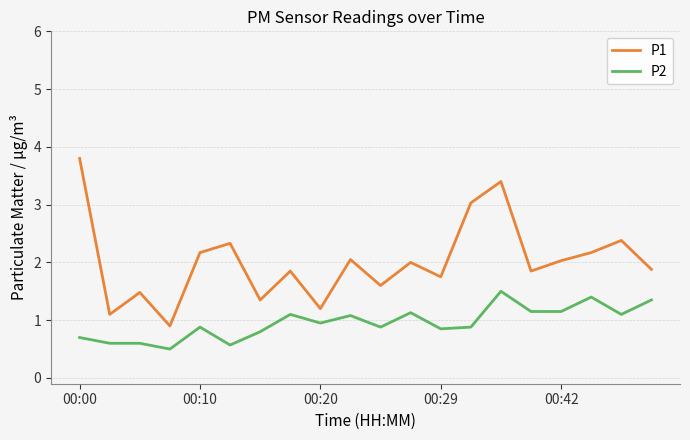

Does the chart have visible grid lines?

Yes